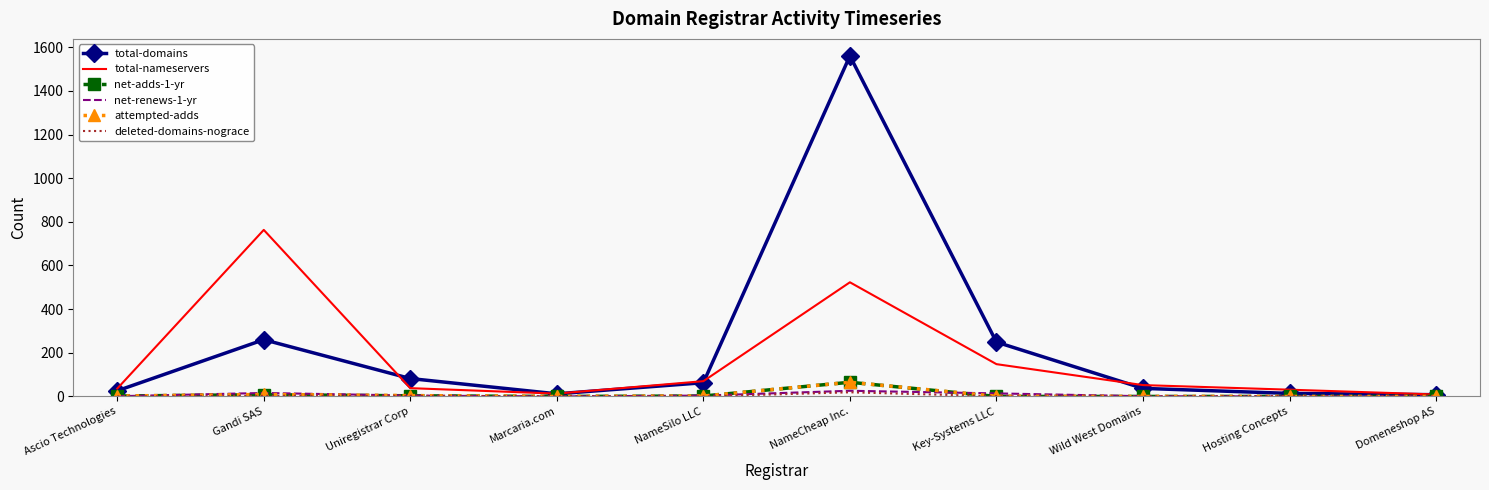

At which label does total-nameservers first exceed 52?

Gandi SAS